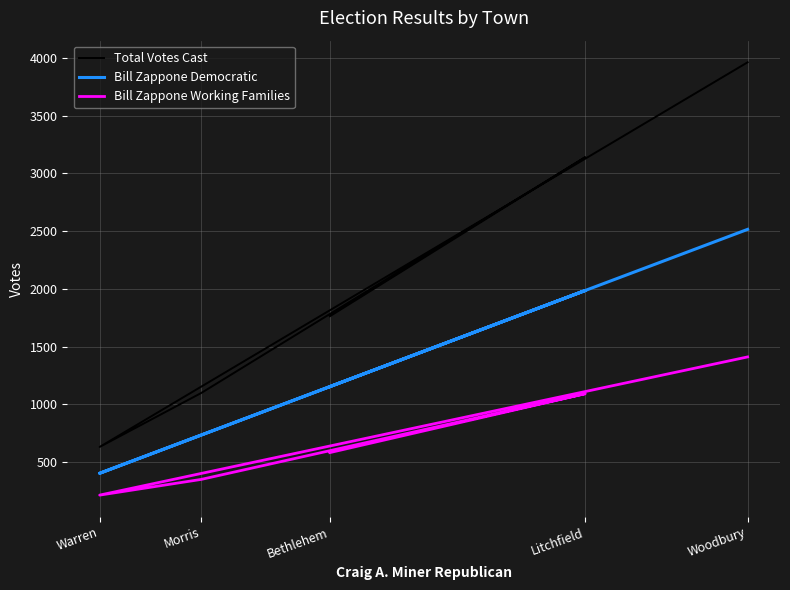

True or false: Total Votes Cast has a value of 5188 at Woodbury.

False